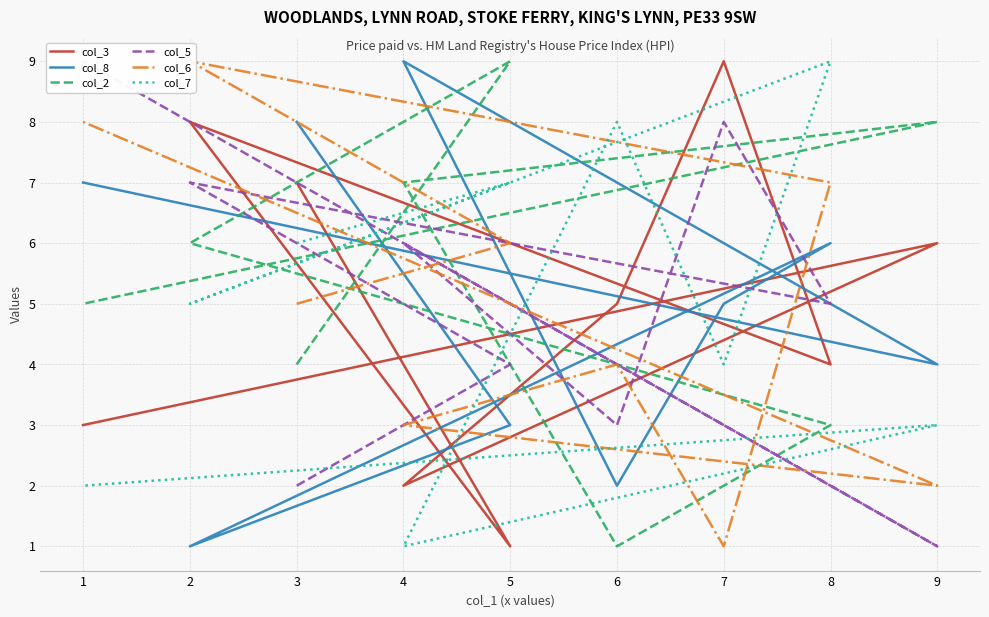

Reading left to right, transcribe all the data shown in this chart.

col_3: 3=7	5=1	2=8	8=4	7=9	6=5	4=2	9=6	1=3
col_8: 3=8	5=3	2=1	8=6	7=5	6=2	4=9	9=4	1=7
col_2: 3=4	5=9	2=6	8=3	7=2	6=1	4=7	9=8	1=5
col_5: 3=2	5=4	2=7	8=5	7=8	6=3	4=6	9=1	1=9
col_6: 3=5	5=6	2=9	8=7	7=1	6=4	4=3	9=2	1=8
col_7: 3=6	5=7	2=5	8=9	7=4	6=8	4=1	9=3	1=2